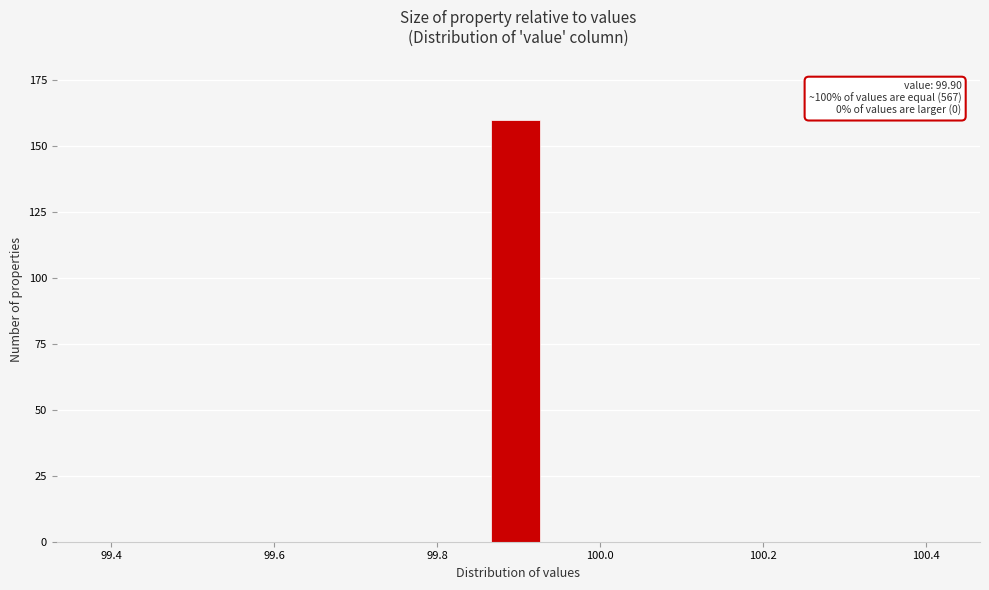

Read against the x-axis, roughly where is the centre of the tallest bar?

99.90